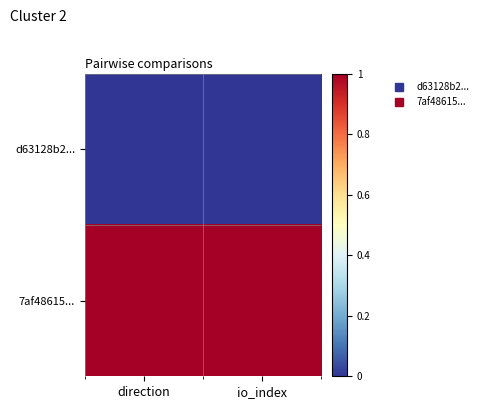

Reading left to right, extract all data points from this chart.

d63128b2...: direction=0	io_index=0
7af48615...: direction=1	io_index=1